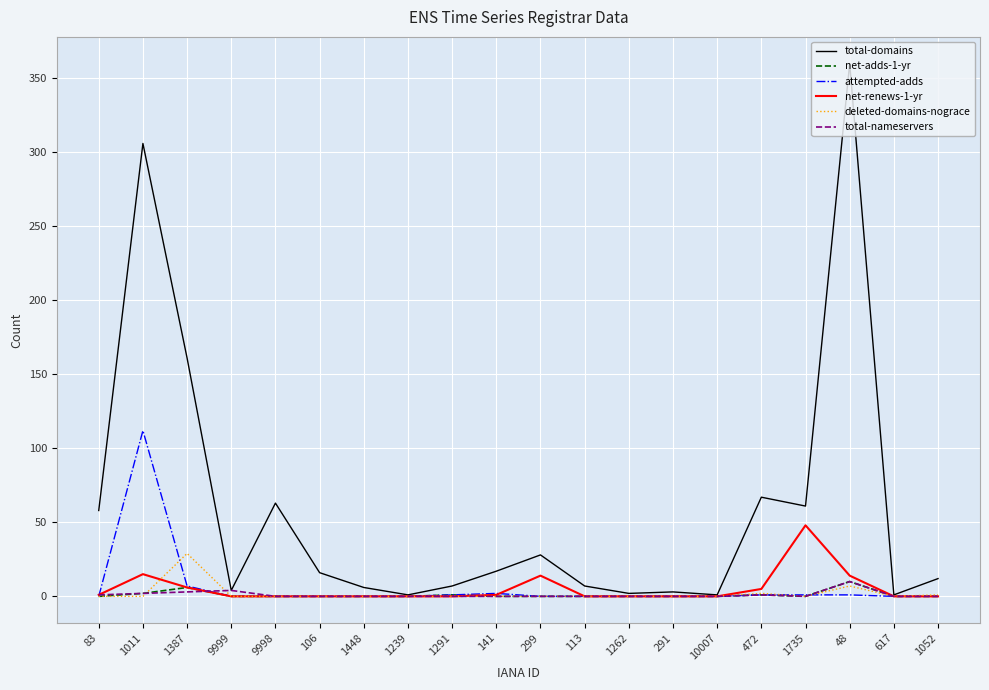

Which series has the largest range (max minus min)?

total-domains